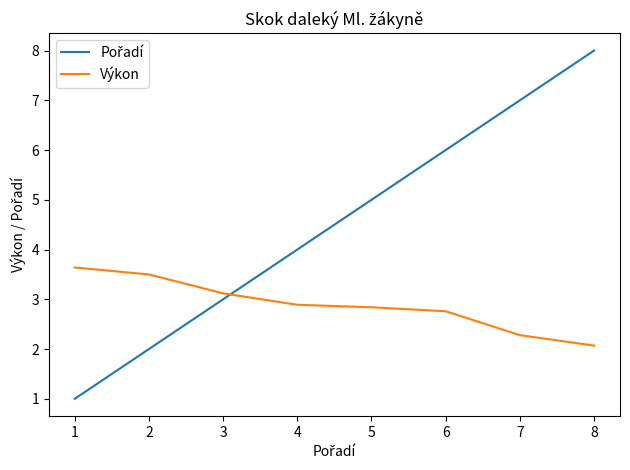

What is the sum of the Výkon values at 2 and 6?

6.3